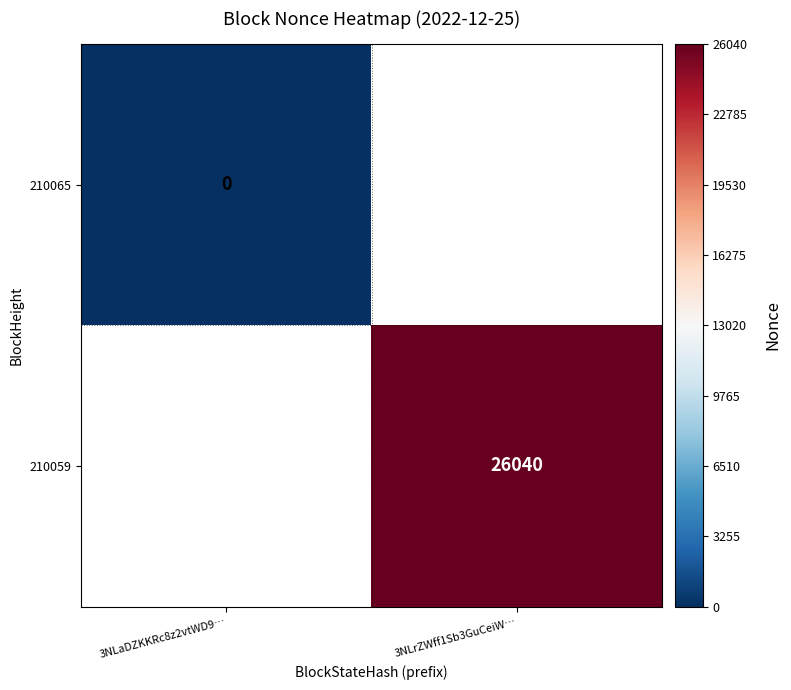

Is the value of 210065 at 3NLaDZKKRc8z2vtWD9… greater than the value of 210059 at 3NLrZWff1Sb3GuCeiW…?

No